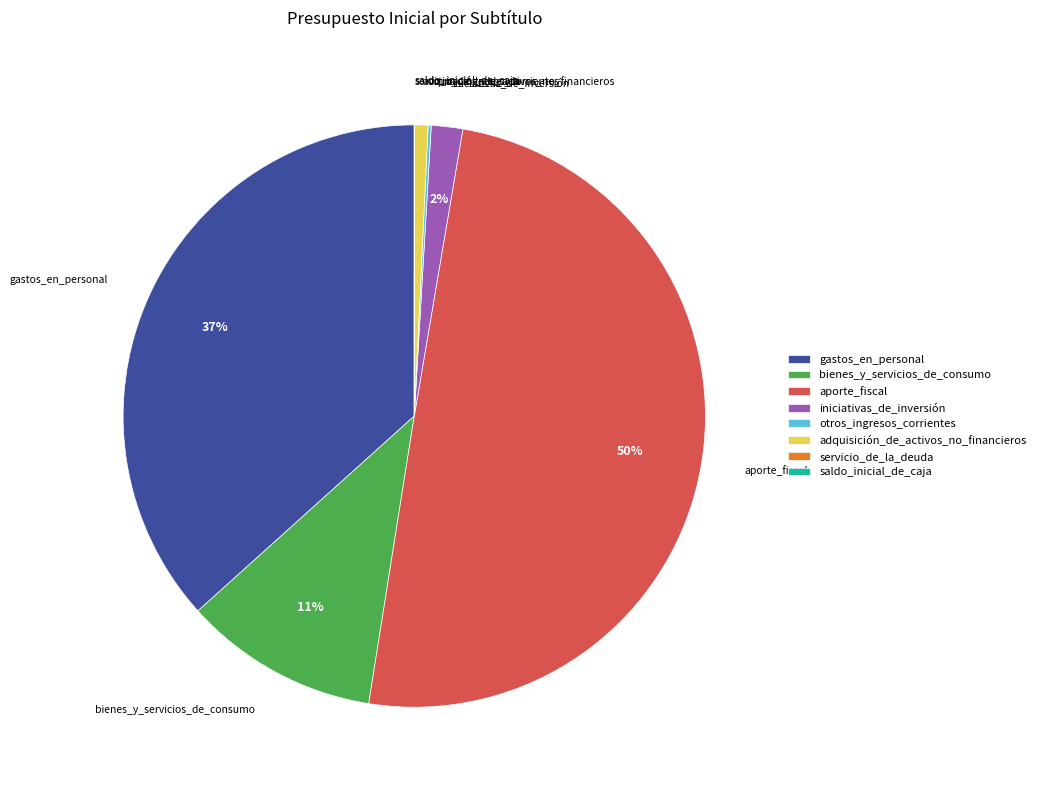

To the nearest percent, what is the difference between the largest and smallest slice percentages?

50%